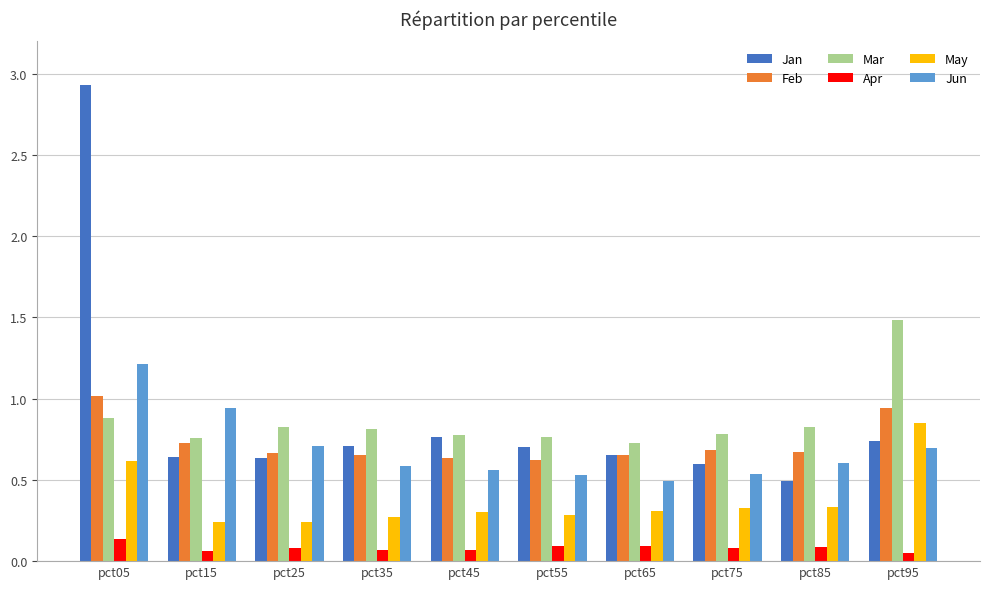

At how many categories does at least one series exceed 0?

10